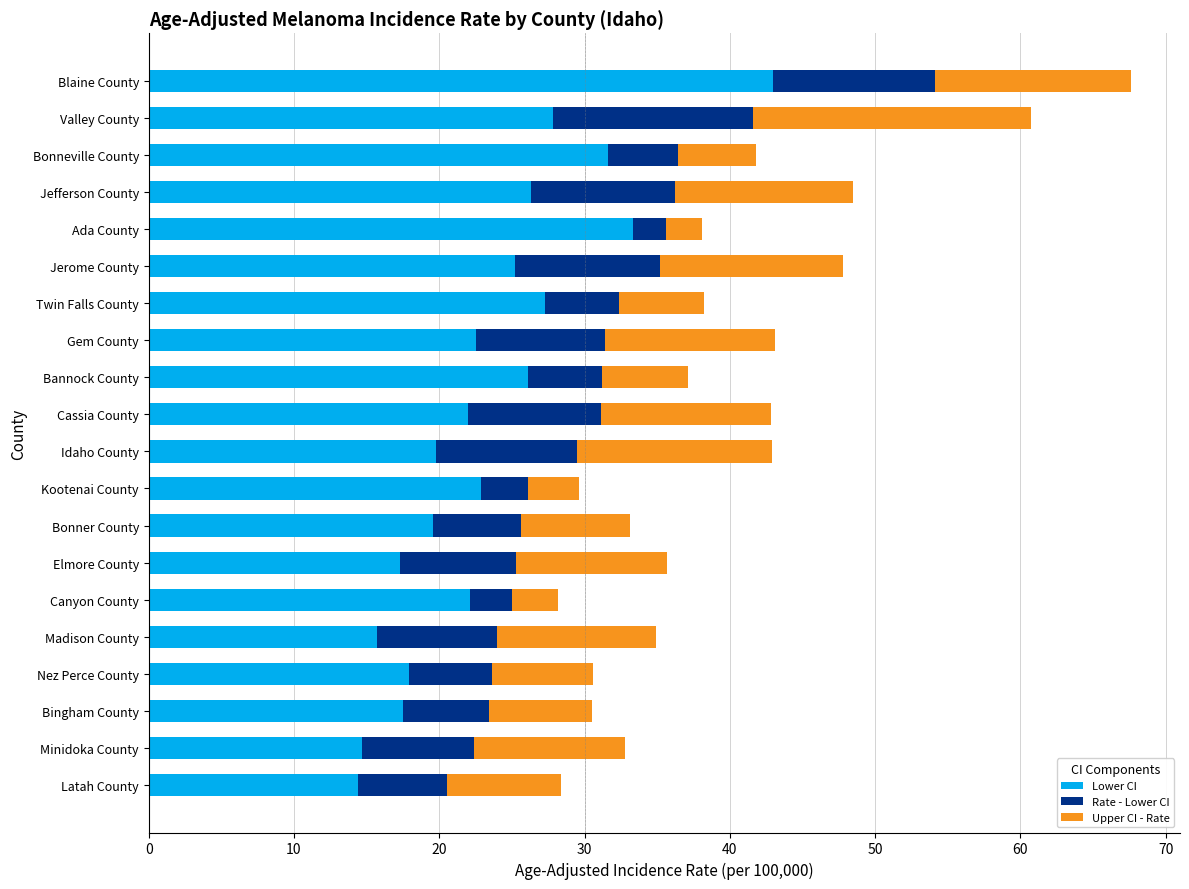

What are all the series names shown in the legend?

Lower CI, Rate - Lower CI, Upper CI - Rate